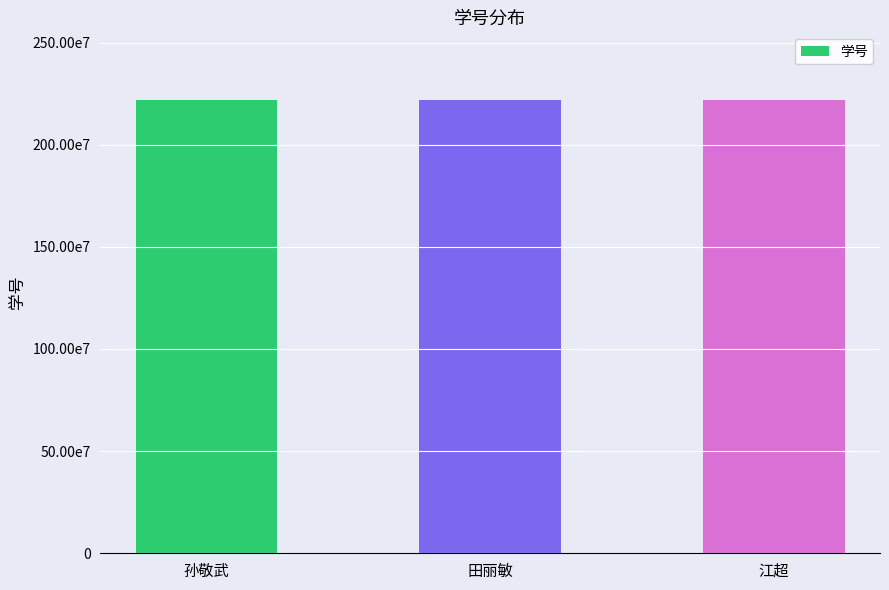

What is the difference between the values at 江超 and 孙敬武?

31000